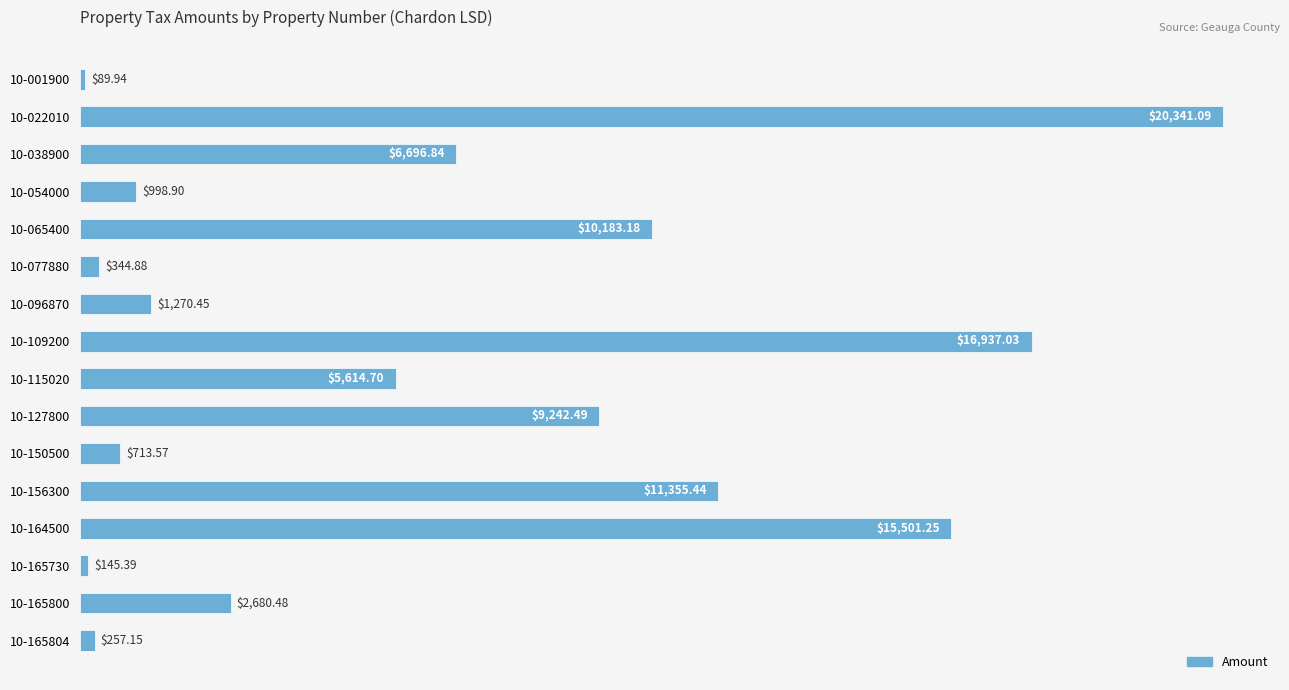

What is the average value?

6398.3